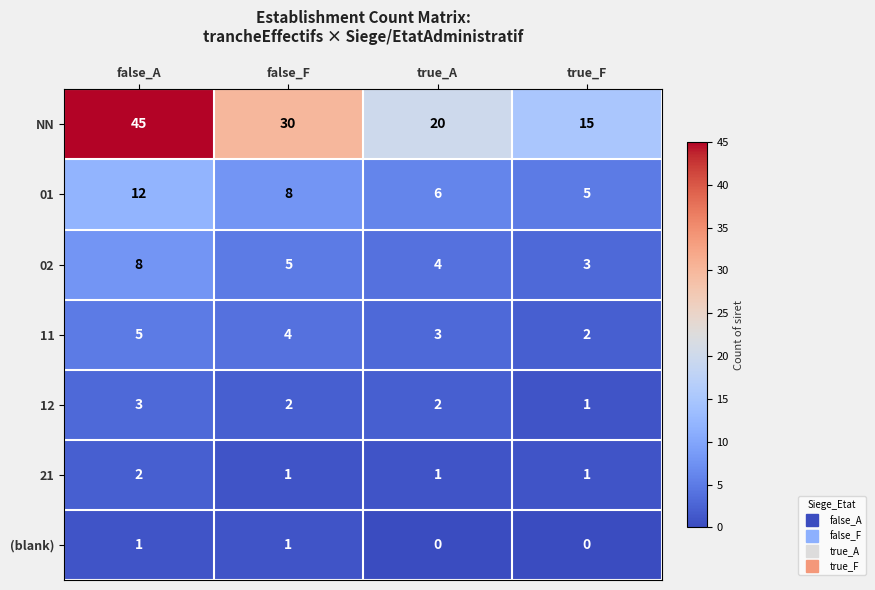

What is the total value across all series at false_A?

76